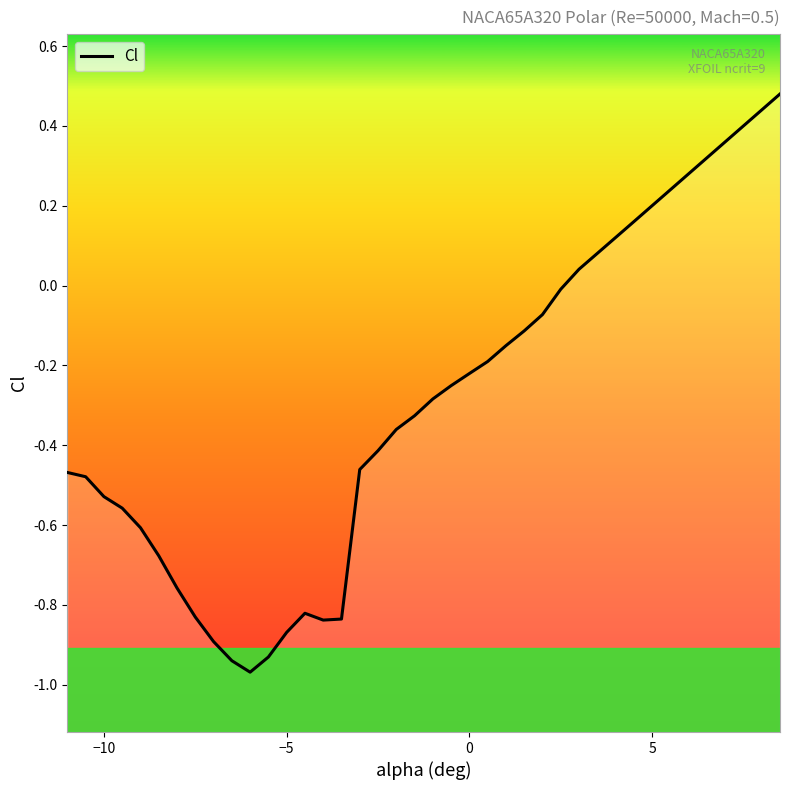

Count the number of categories in the chart.

40